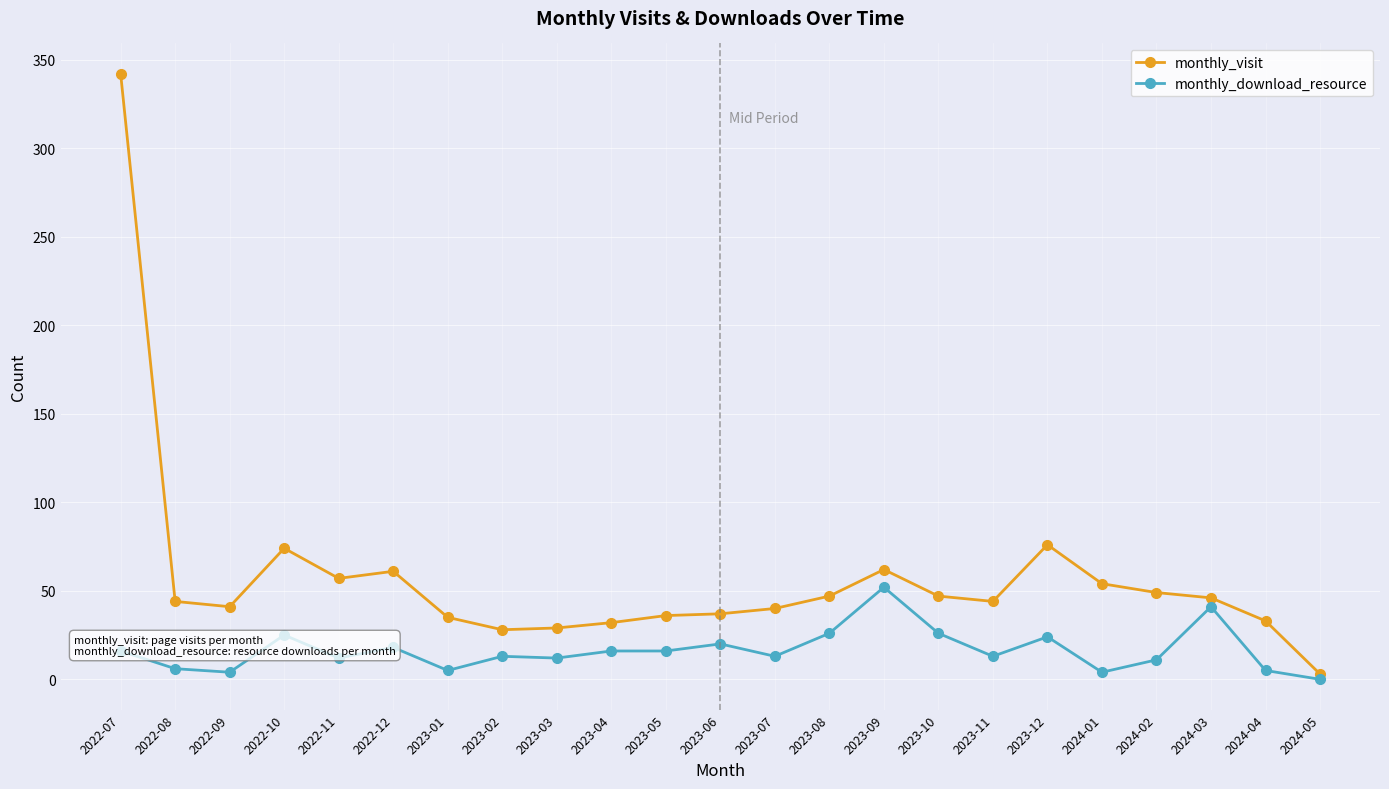

Which category has the lowest value in the monthly_download_resource series?

2024-05